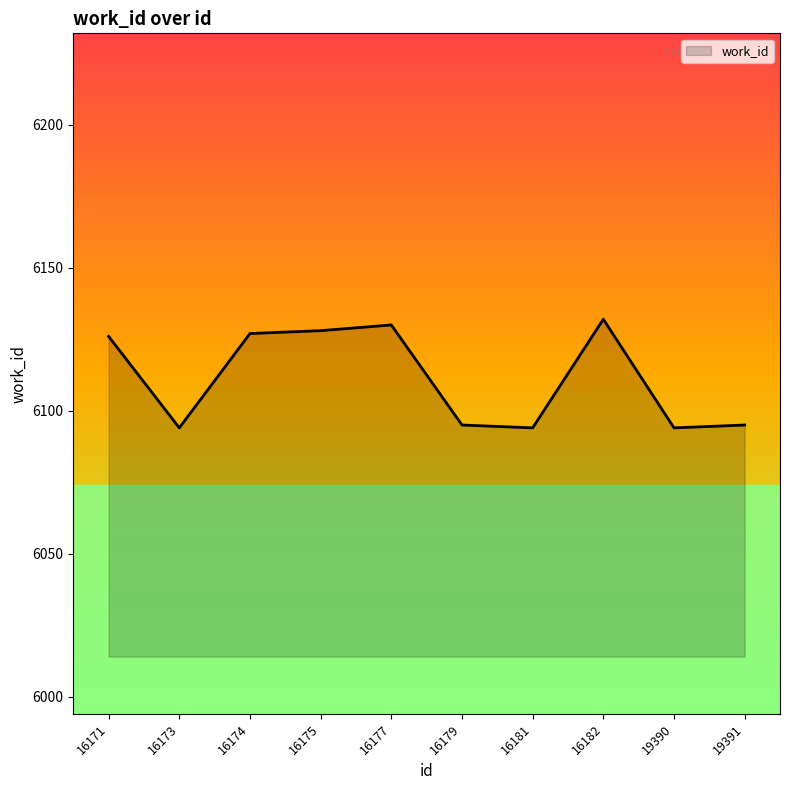

What is the change in value from 16177 to 19391?

-35